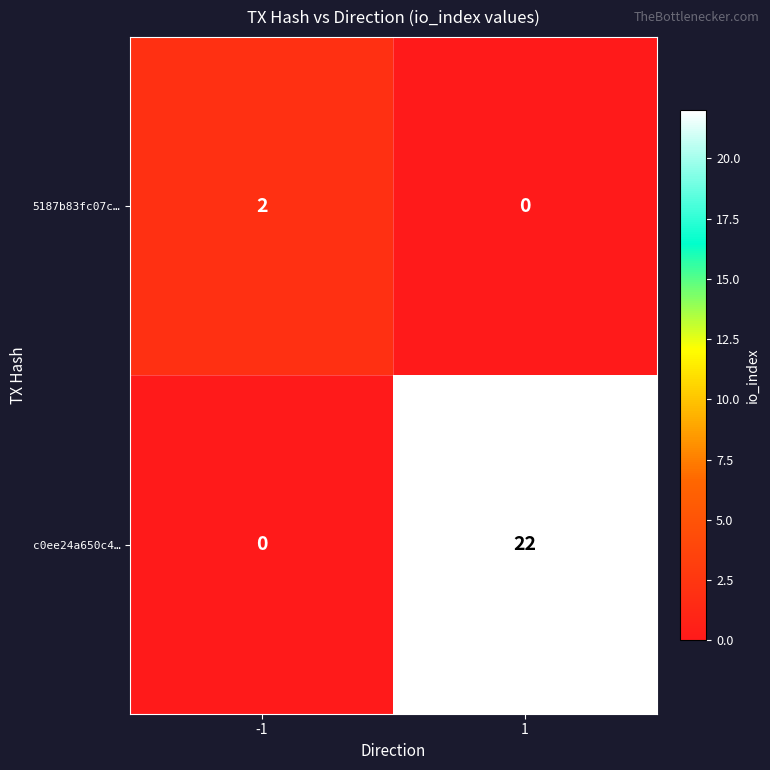

What is the sum of the c0ee24a650c4… values at 1 and -1?

22